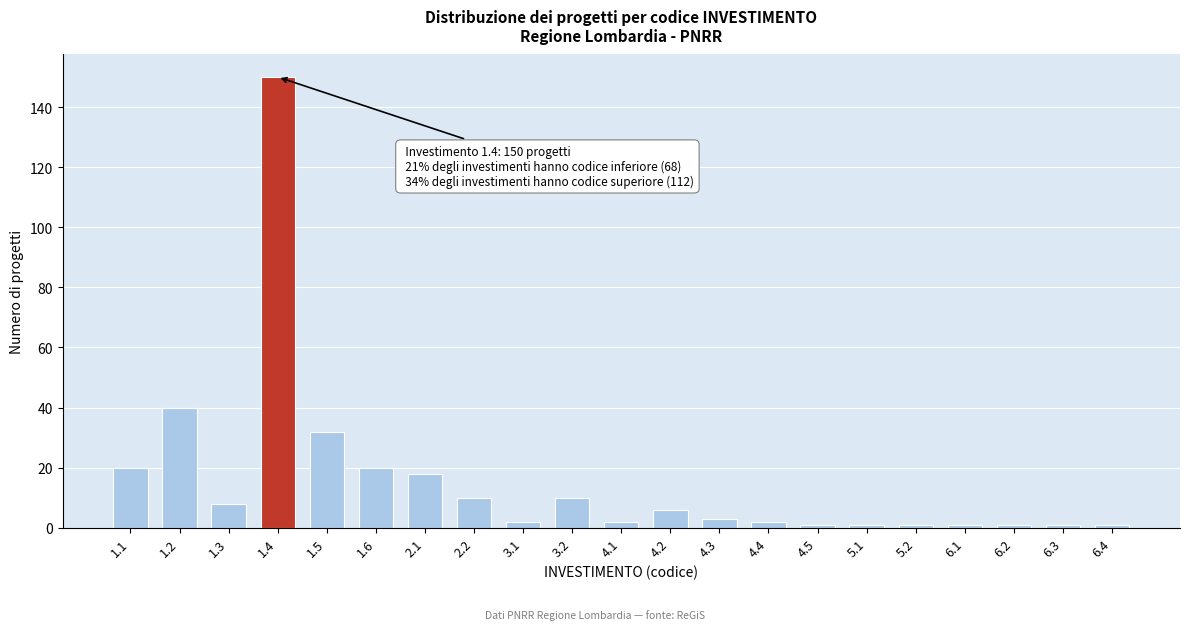

Reading left to right, list all the values displayed in this chart.

1.1=20	1.2=40	1.3=8	1.4=150	1.5=32	1.6=20	2.1=18	2.2=10	3.1=2	3.2=10	4.1=2	4.2=6	4.3=3	4.4=2	4.5=1	5.1=1	5.2=1	6.1=1	6.2=1	6.3=1	6.4=1